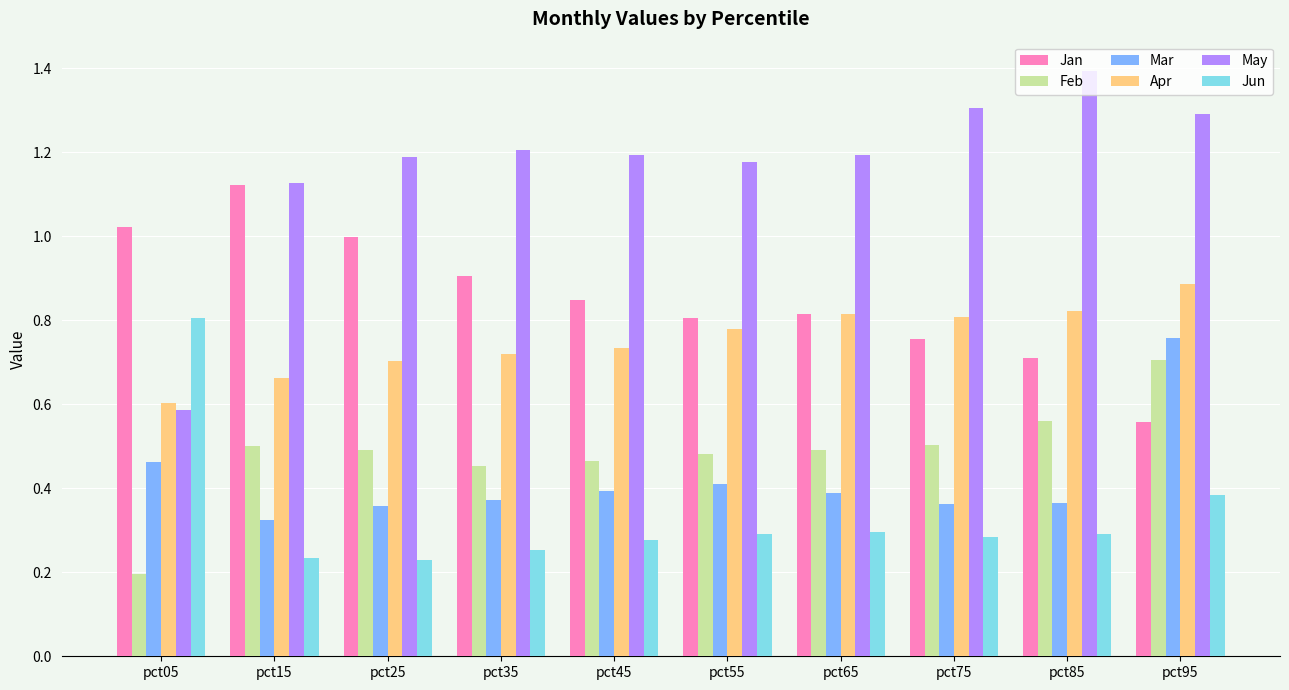

Count the number of categories in the chart.

10